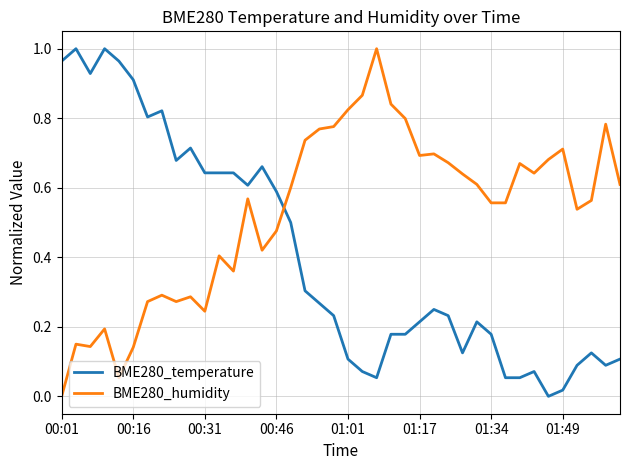

Which series has the largest total across all categories?

BME280_humidity